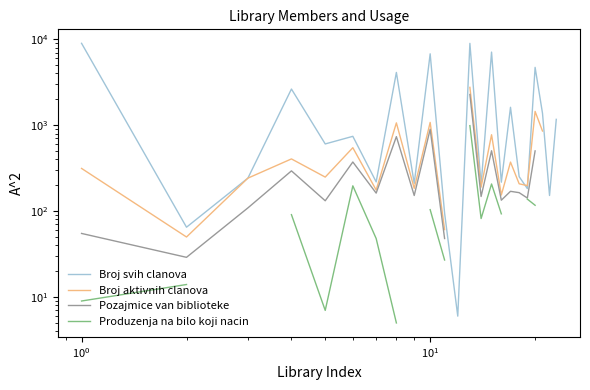

What is the difference between the second highest and minimum values in the Broj svih clanova series?

8946.0